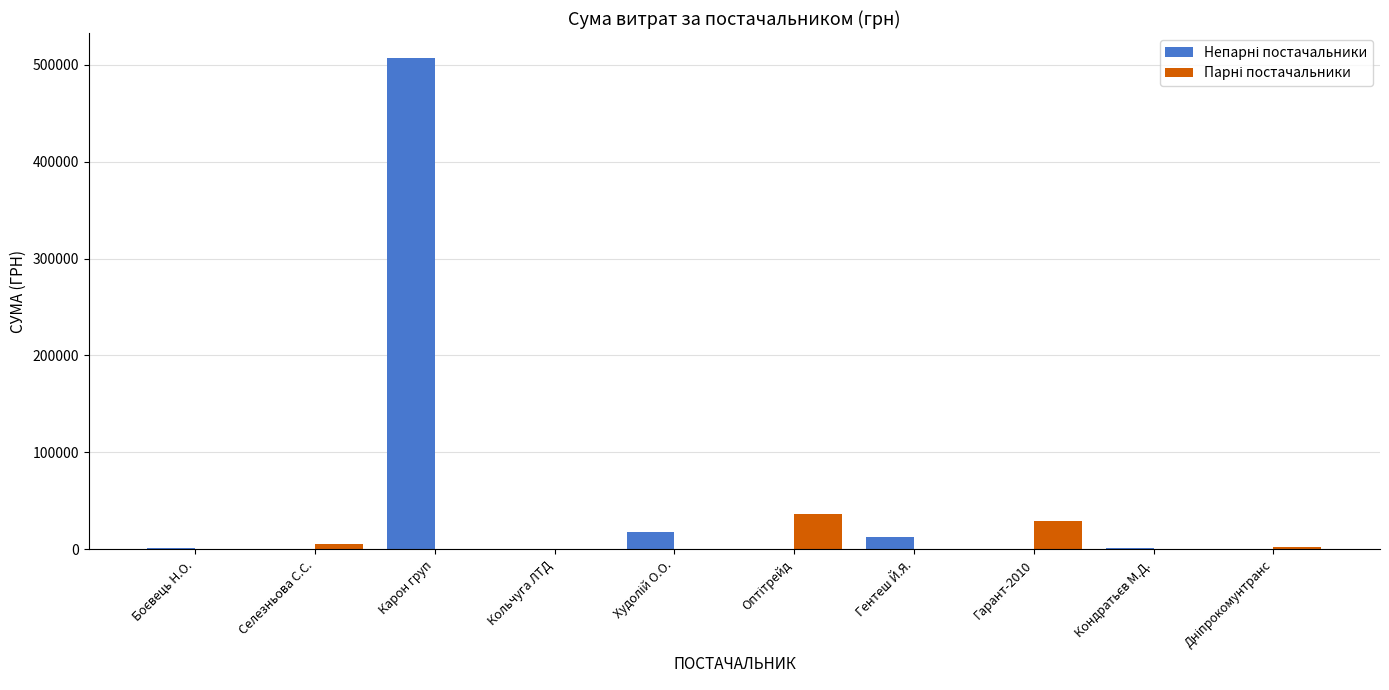

At which category is the sum across all series the highest?

Карон груп